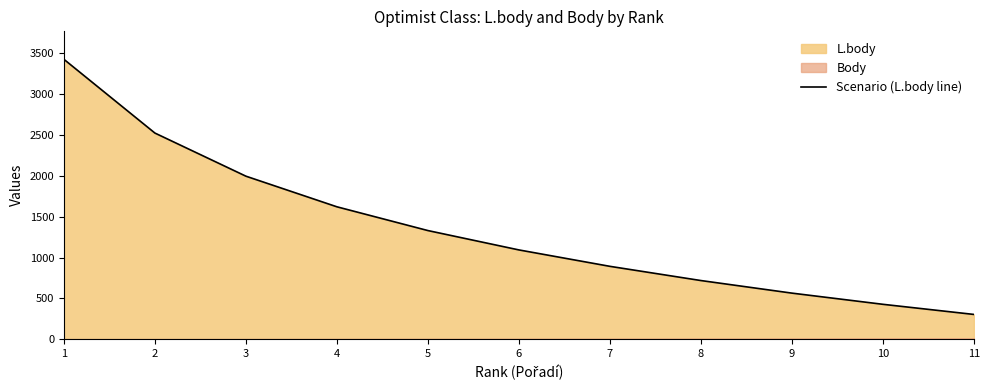

How many data points are less than 1093?

5